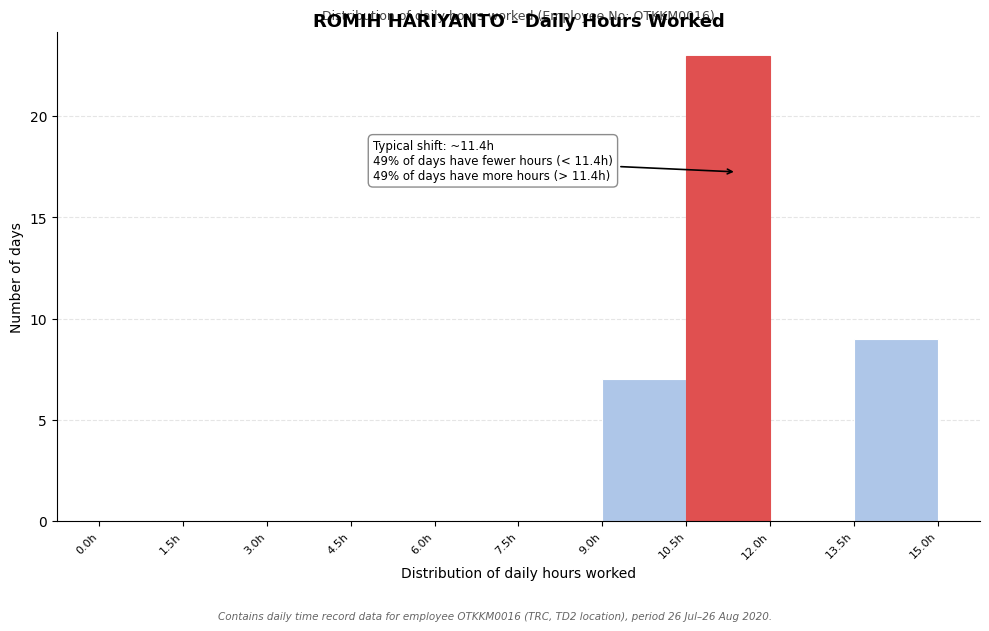

Over which range of the x-axis is the bar tallest?

10.5 to 12.0